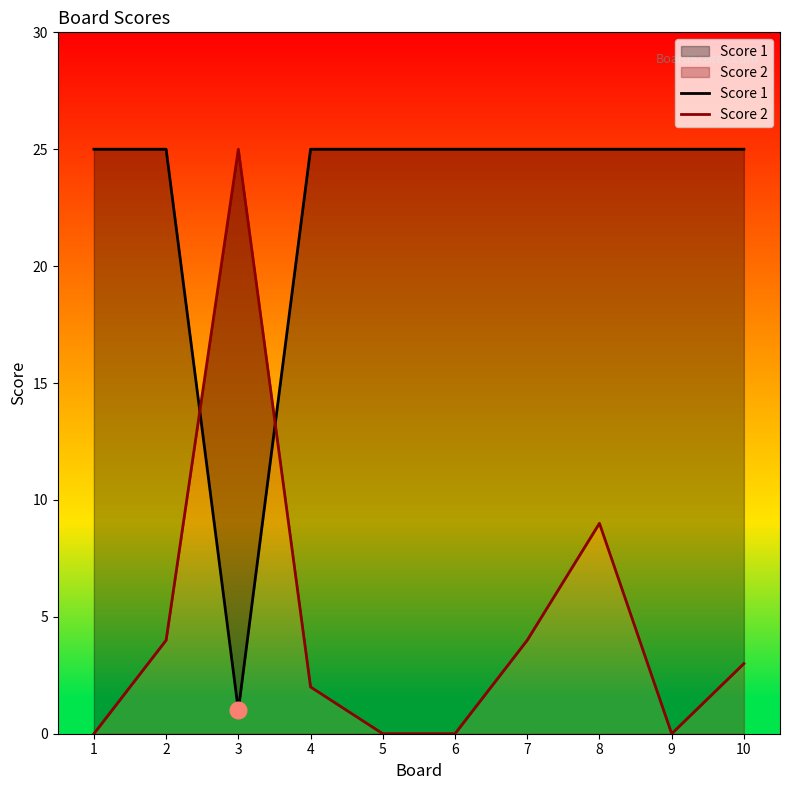

What is the value of the Score 1 point at the 10th from the left?

25